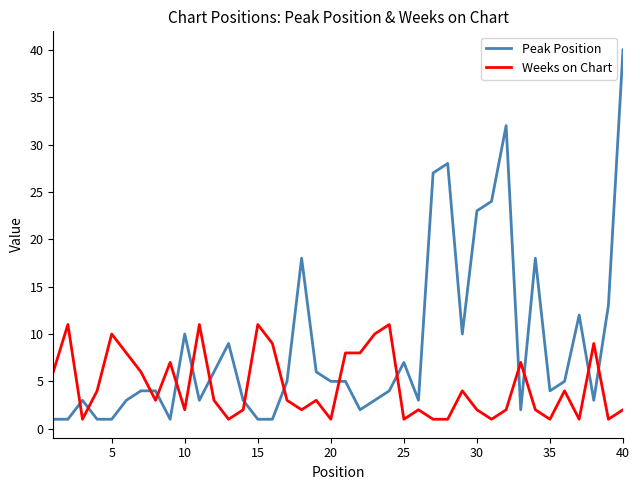

Rank the series by their maximum value, from highest to lowest.

Peak Position, Weeks on Chart